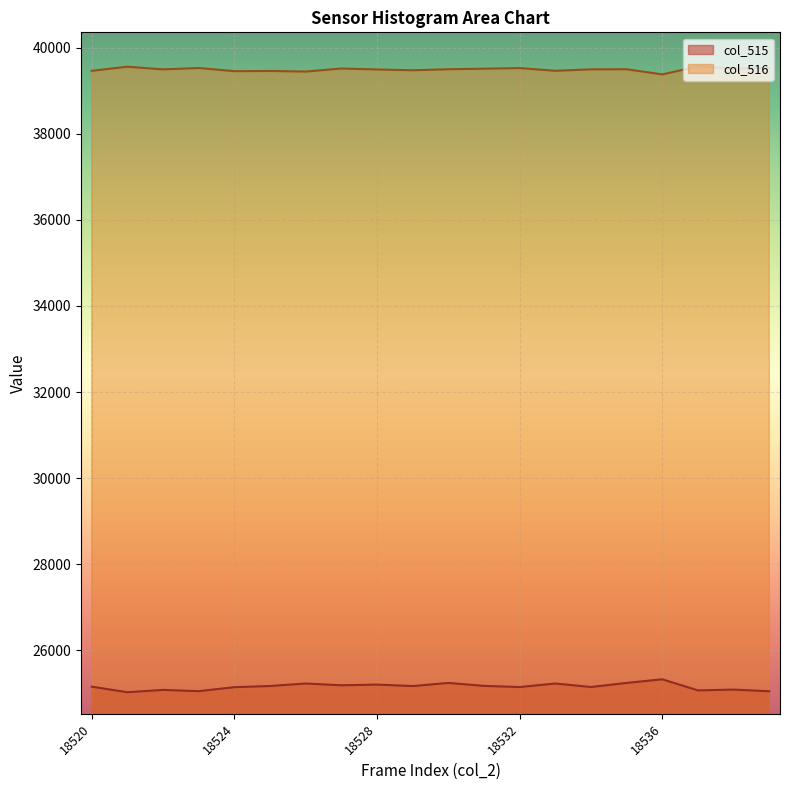

Rank the categories by col_515 value from highest to lowest.

18536, 18530, 18535, 18526, 18533, 18528, 18527, 18531, 18525, 18529, 18520, 18534, 18532, 18524, 18538, 18522, 18537, 18523, 18539, 18521